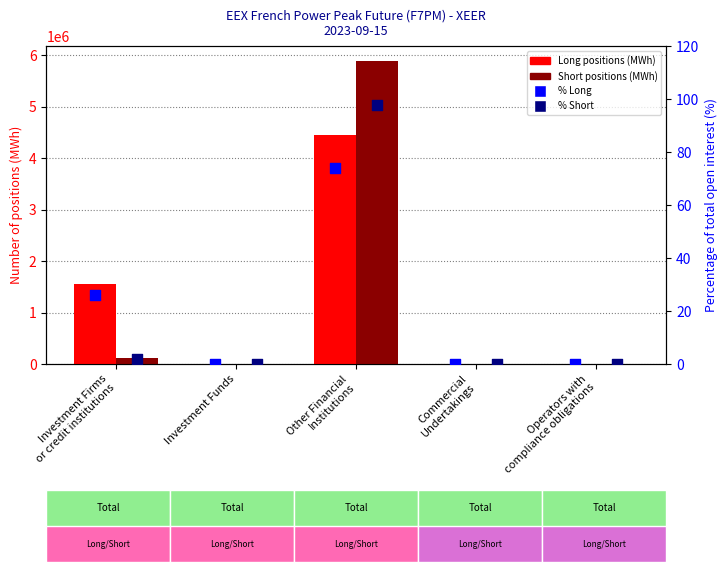

What is the total value across all series at Investment Funds?

11532.2